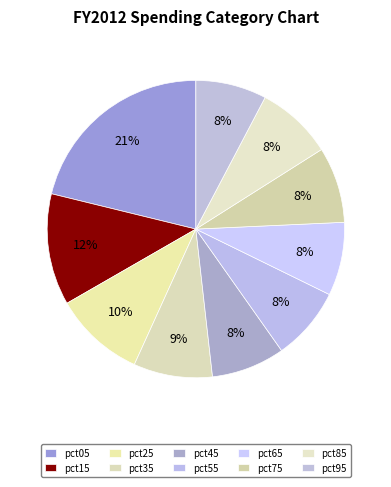

Does any single category account for the majority?

No